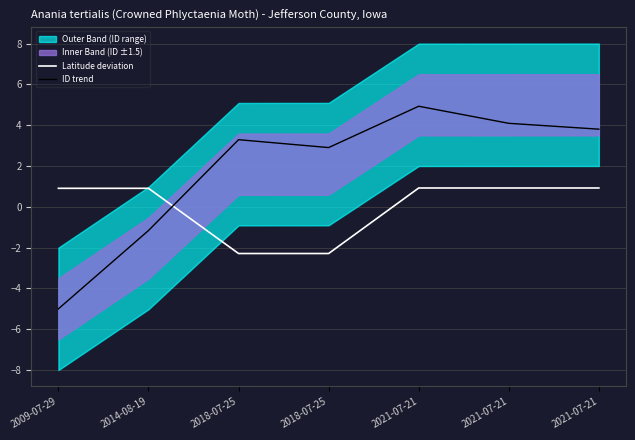

Which category has the lowest value across all series?

2009-07-29